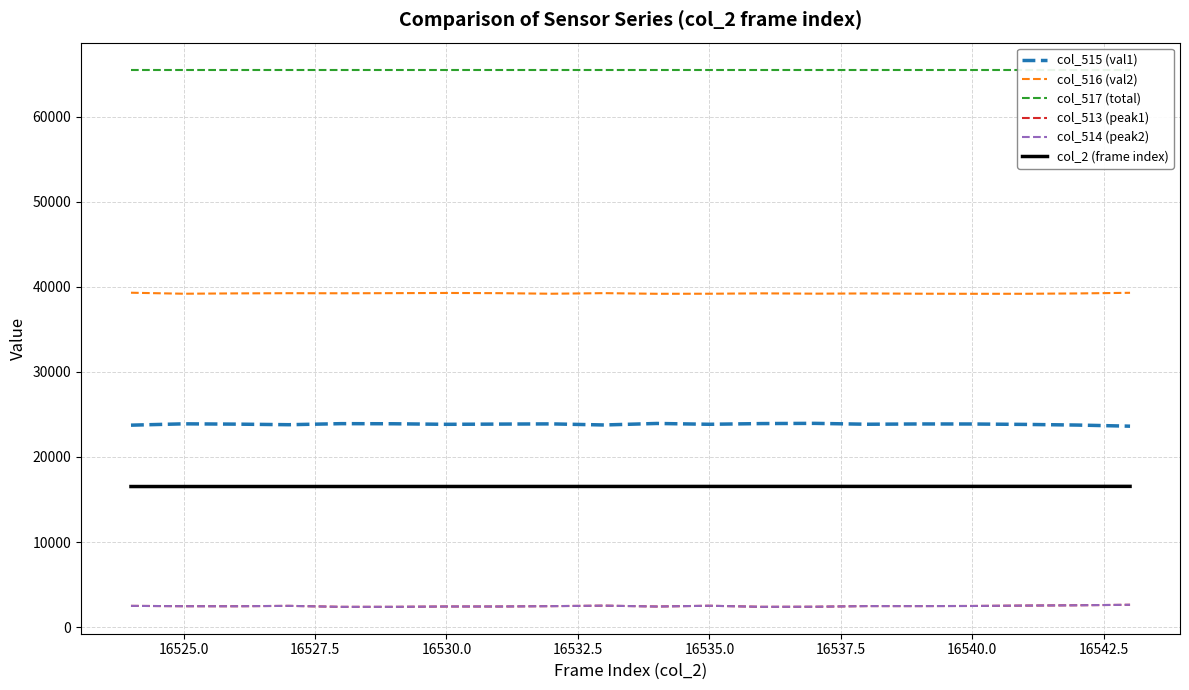

True or false: col_514 (peak2) and col_516 (val2) cross at least once.

False